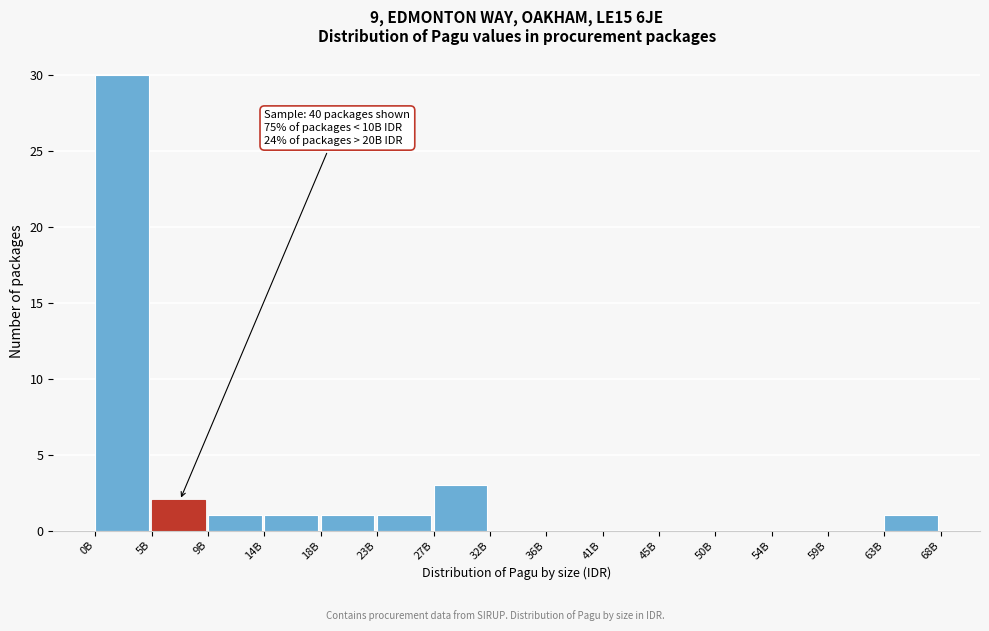

What is the sum of all values?

40